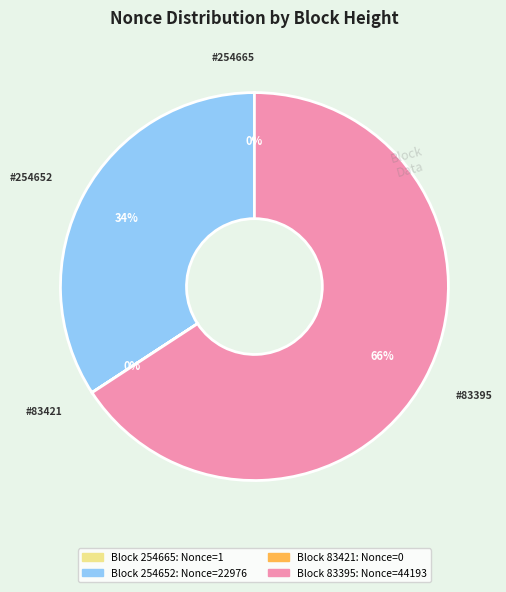

Is there any slice that represents more than half of the pie?

Yes